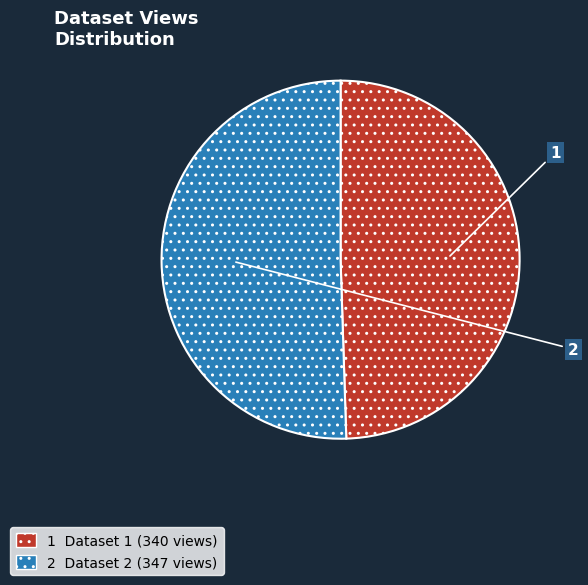

Is there a majority slice in this chart?

Yes